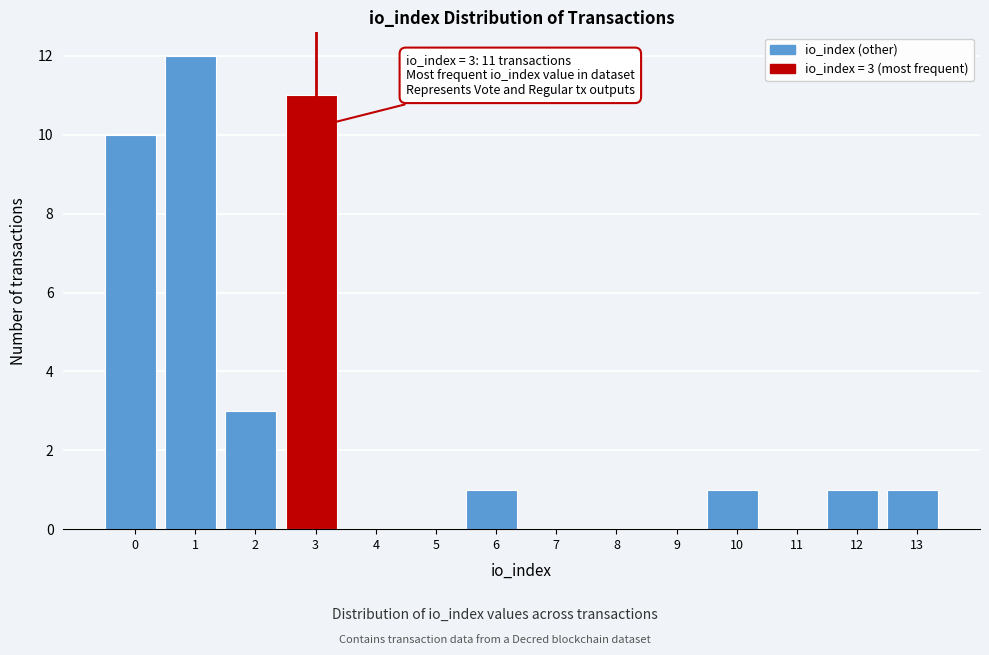

Reading left to right, extract all data points from this chart.

0=10	1=12	2=3	3=11	4=0	5=0	6=1	7=0	8=0	9=0	10=1	11=0	12=1	13=1